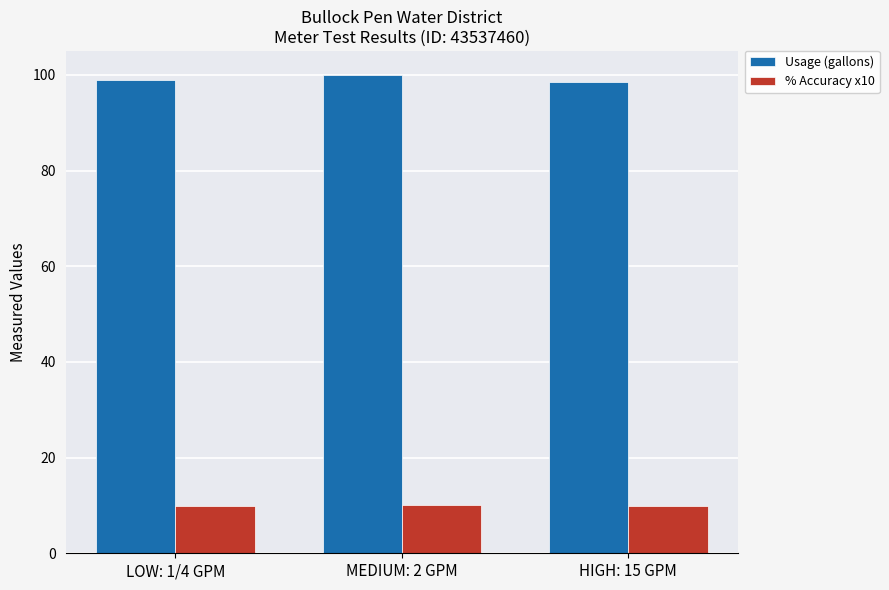

What are all the series names shown in the legend?

Usage (gallons), % Accuracy x10